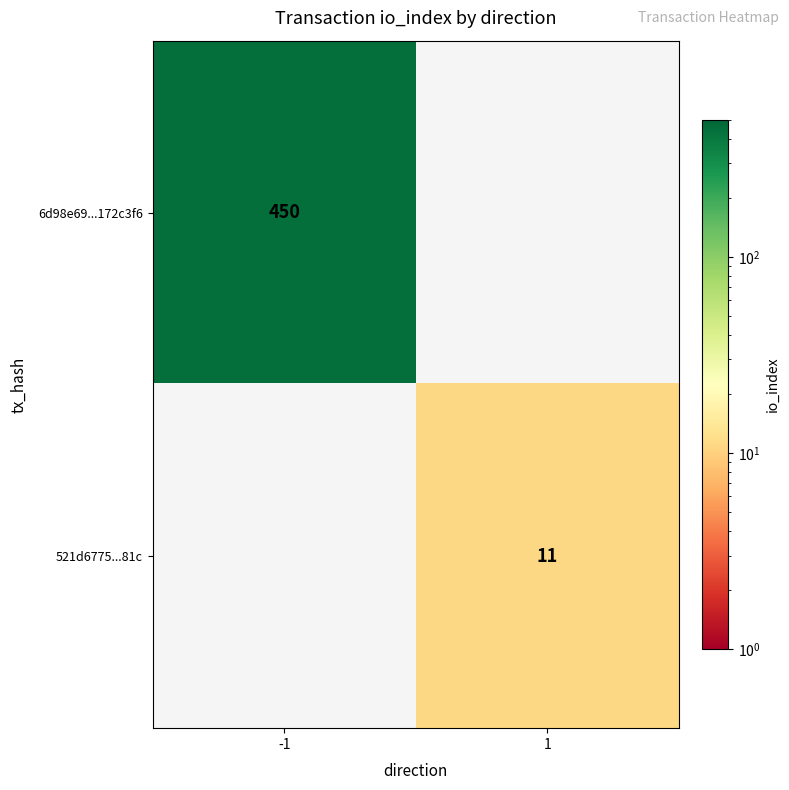

What is the smallest value displayed?

11.0